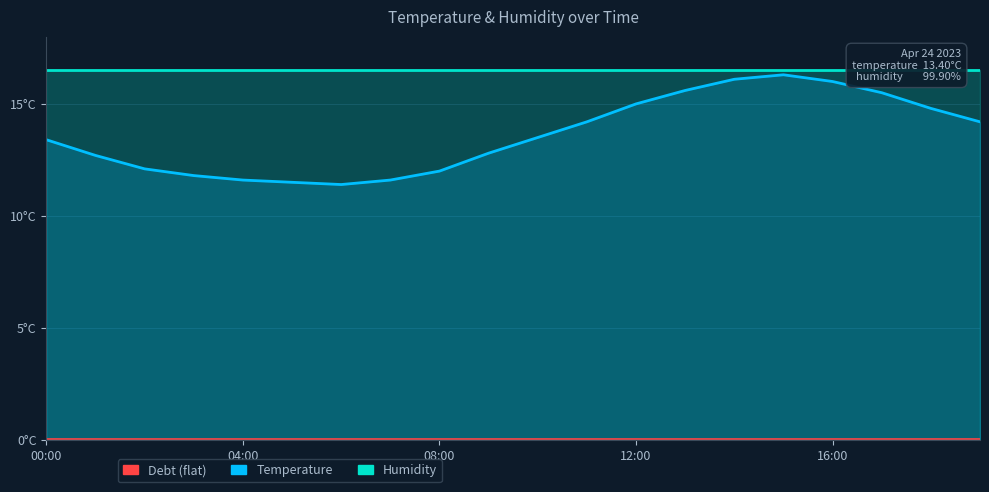

Where is the first local minimum?

06:00